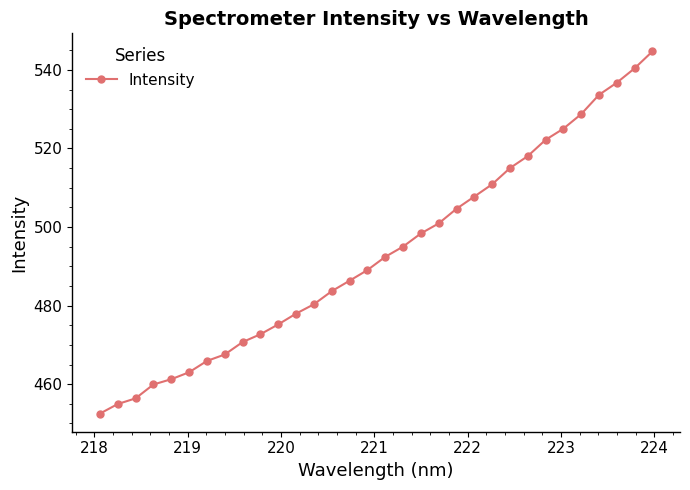

True or false: there are more than 1 points higher than both neighbors.

False